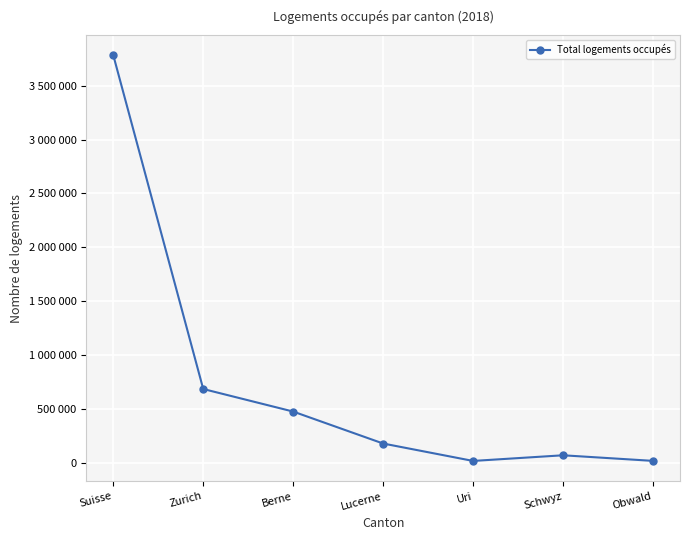

Does the chart have visible grid lines?

Yes